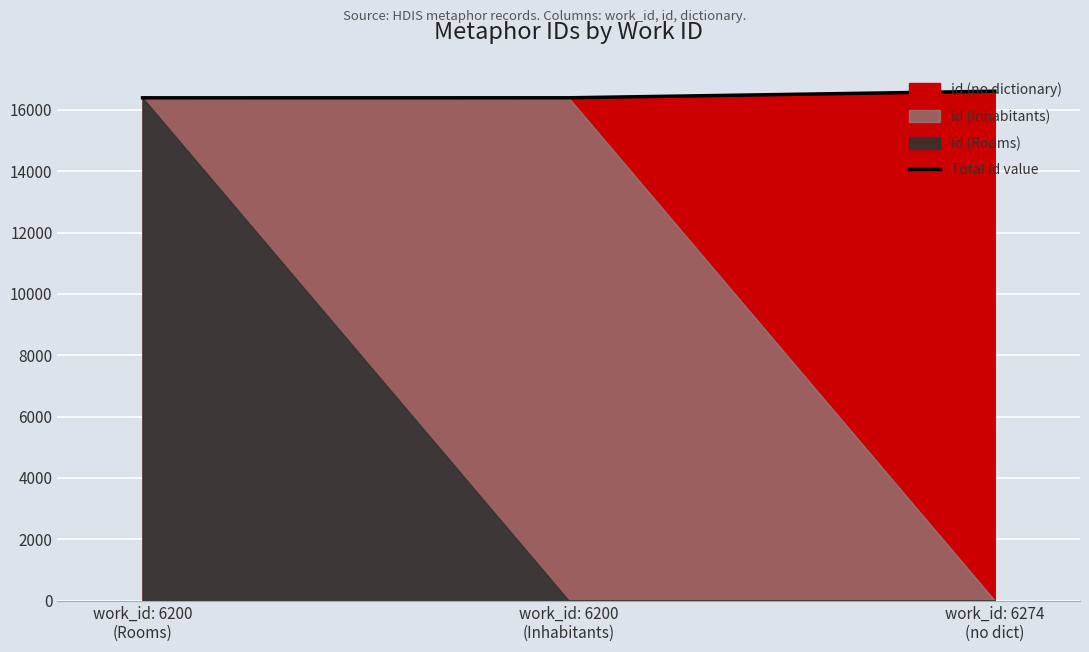

What is the change in value from work_id: 6200
(Inhabitants) to work_id: 6274
(no dict)?

+214